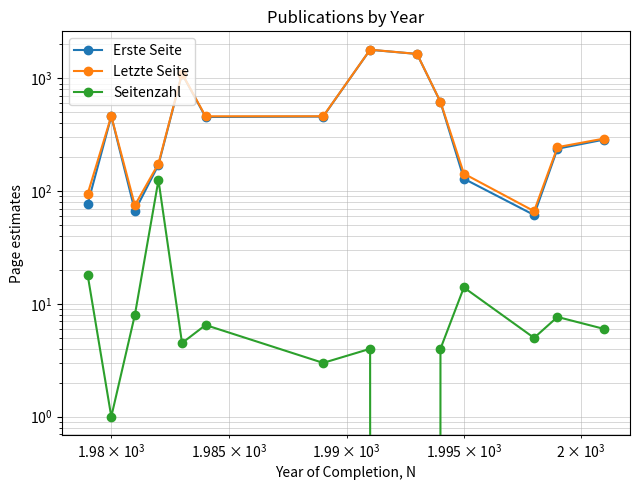

How many series are shown in this chart?

3